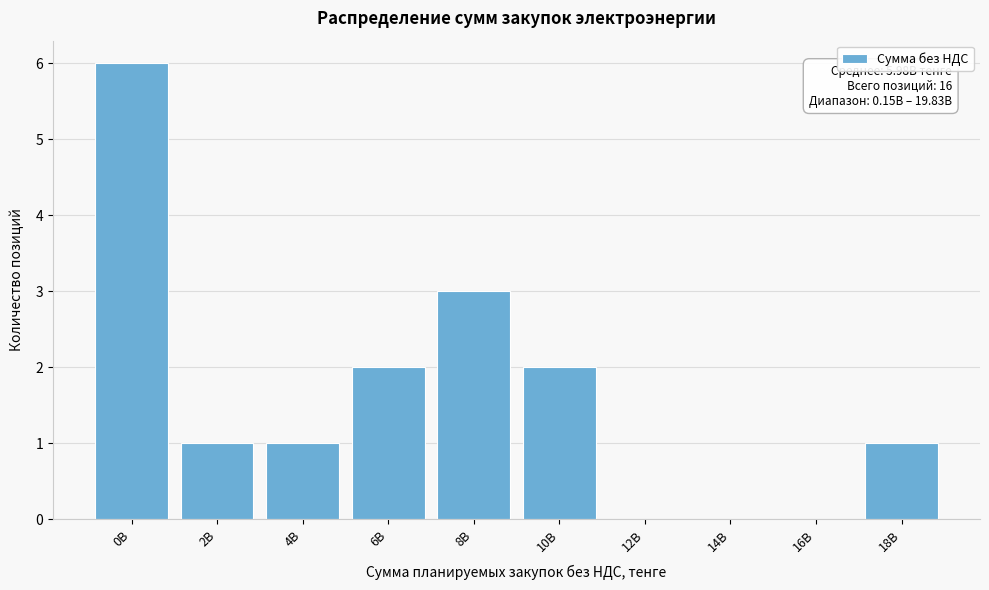

Reading left to right, list all the values displayed in this chart.

0B=6	2B=1	4B=1	6B=2	8B=3	10B=2	12B=0	14B=0	16B=0	18B=1